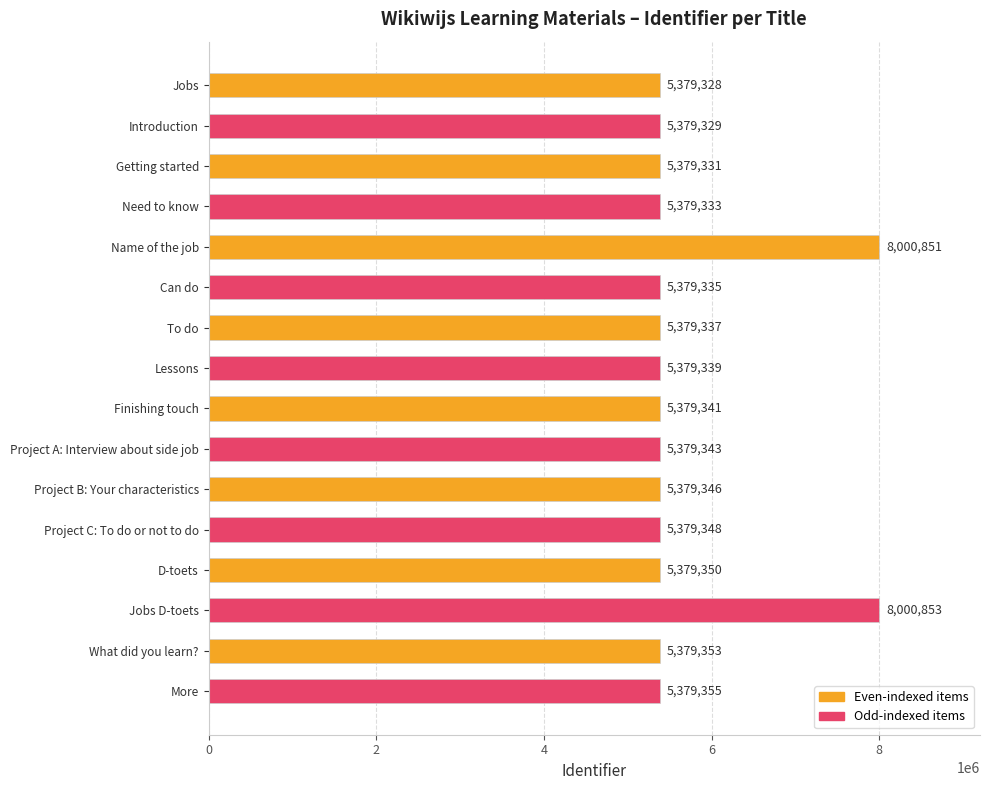

What is the difference between the maximum and second lowest values?

2621524